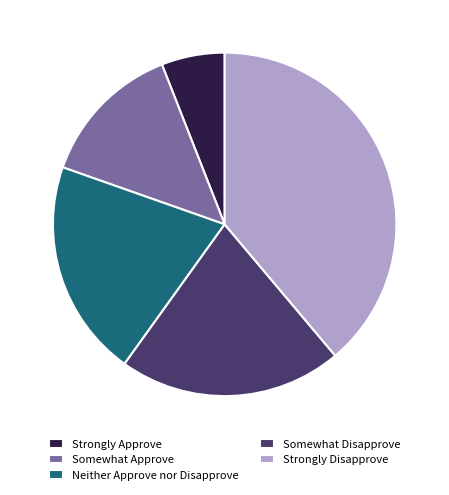

Which has a higher value, Strongly Approve or Somewhat Disapprove?

Somewhat Disapprove